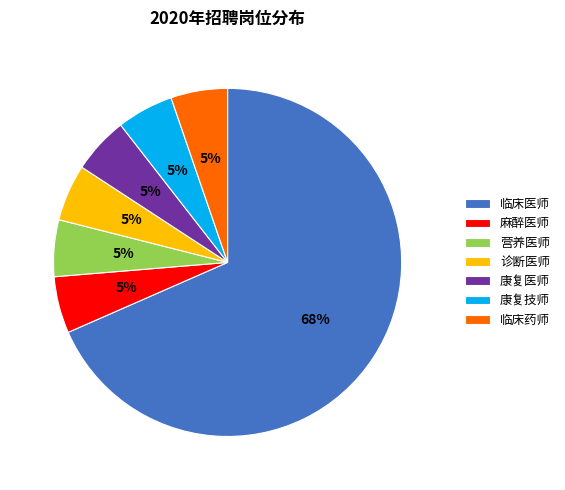

What is the ratio of the value at 康复技师 to the value at 麻醉医师?

1.0